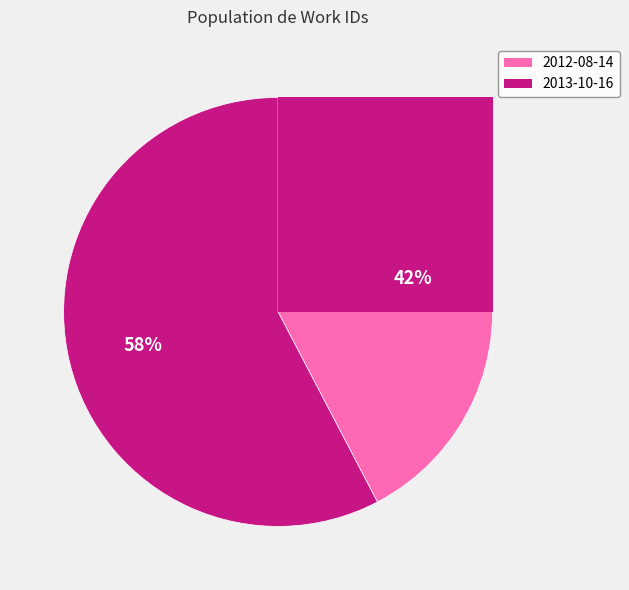

Which has a higher value, 2012-08-14 14:49:06 UTC or 2013-10-16 17:03:07 UTC?

2013-10-16 17:03:07 UTC